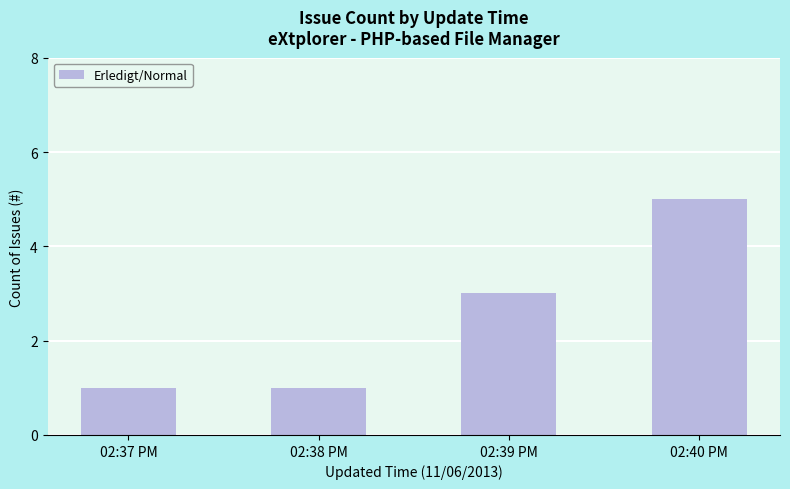

Approximately how many times larger is the value at 02:38 PM compared to 02:37 PM?

1.0